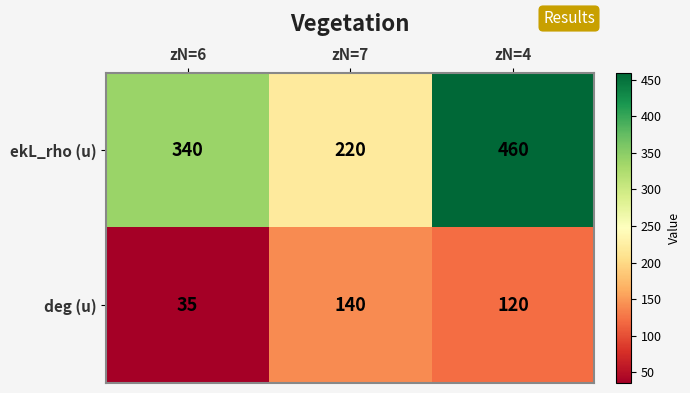

Rank the series at zN=7 from highest to lowest value.

ekL_rho (u), deg (u)